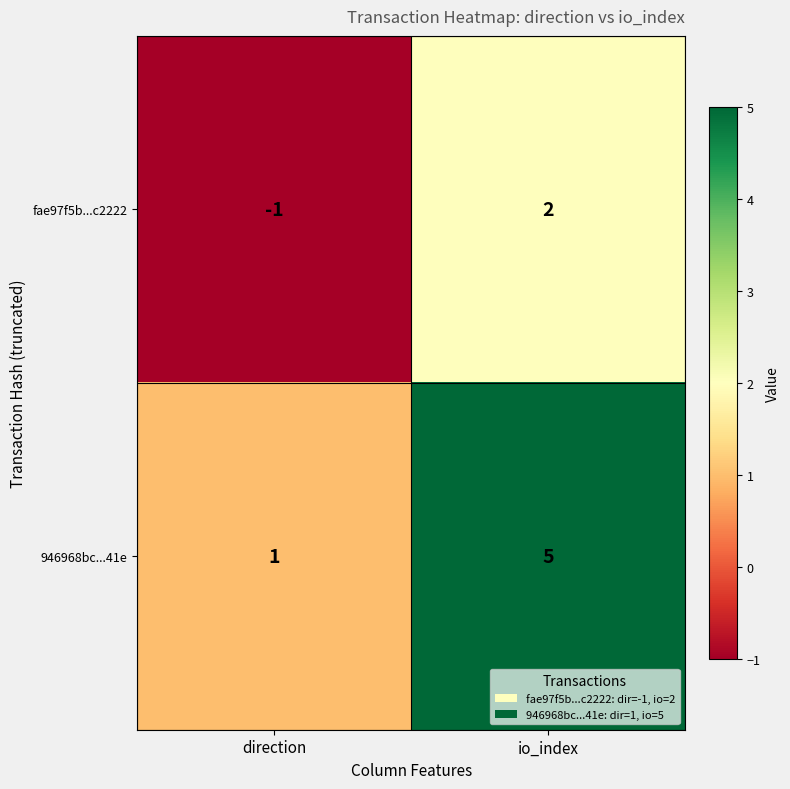

The value of 946968bc...41e at direction is 1. True or false?

True